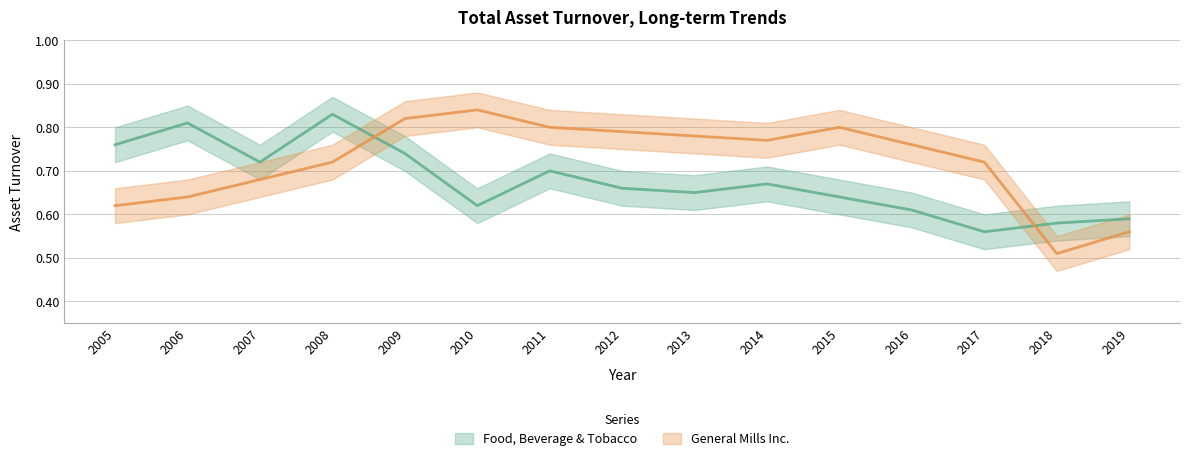

Reading right to left, what are all the values shown in this chart?

Food, Beverage & Tobacco: 2019=0.6	2018=0.6	2017=0.6	2016=0.6	2015=0.6	2014=0.7	2013=0.7	2012=0.7	2011=0.7	2010=0.6	2009=0.7	2008=0.8	2007=0.7	2006=0.8	2005=0.8
General Mills Inc.: 2019=0.6	2018=0.5	2017=0.7	2016=0.8	2015=0.8	2014=0.8	2013=0.8	2012=0.8	2011=0.8	2010=0.8	2009=0.8	2008=0.7	2007=0.7	2006=0.6	2005=0.6